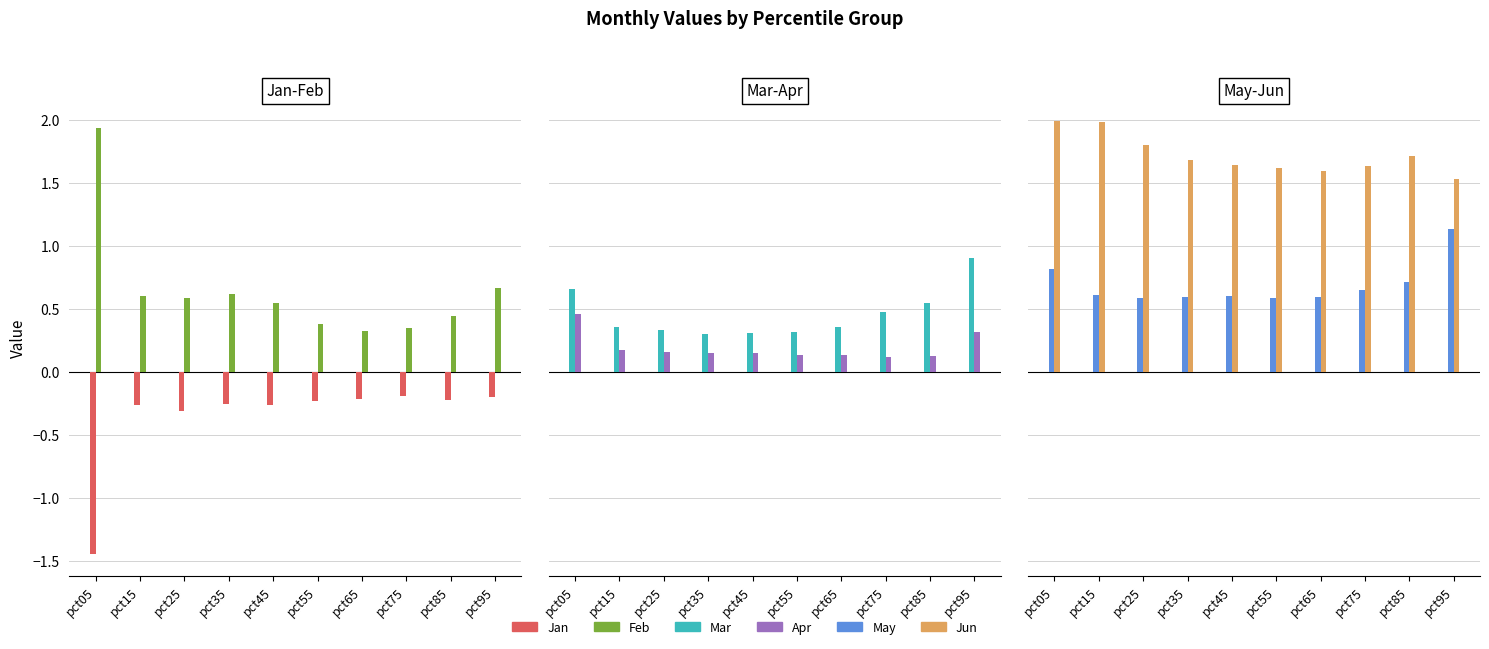

Is it true that May equals 0.6 at pct65?

True